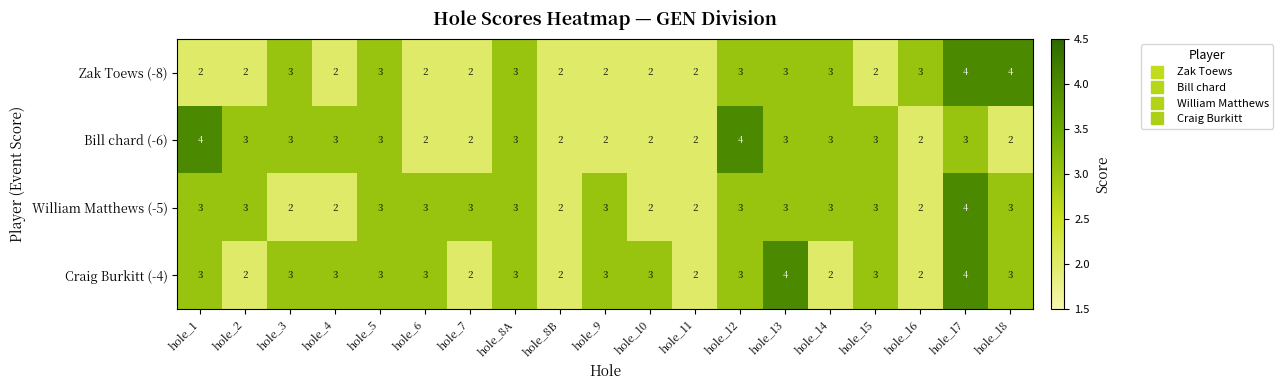

Is it true that Craig Burkitt (-4) equals 5 at hole_4?

False